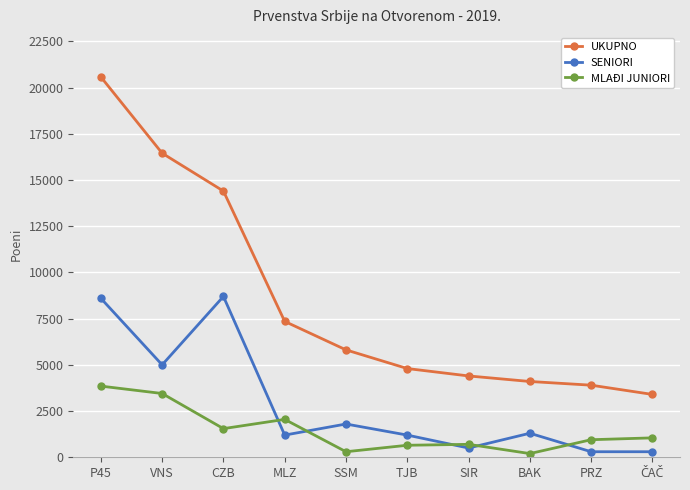

Which series has the largest range (max minus min)?

UKUPNO